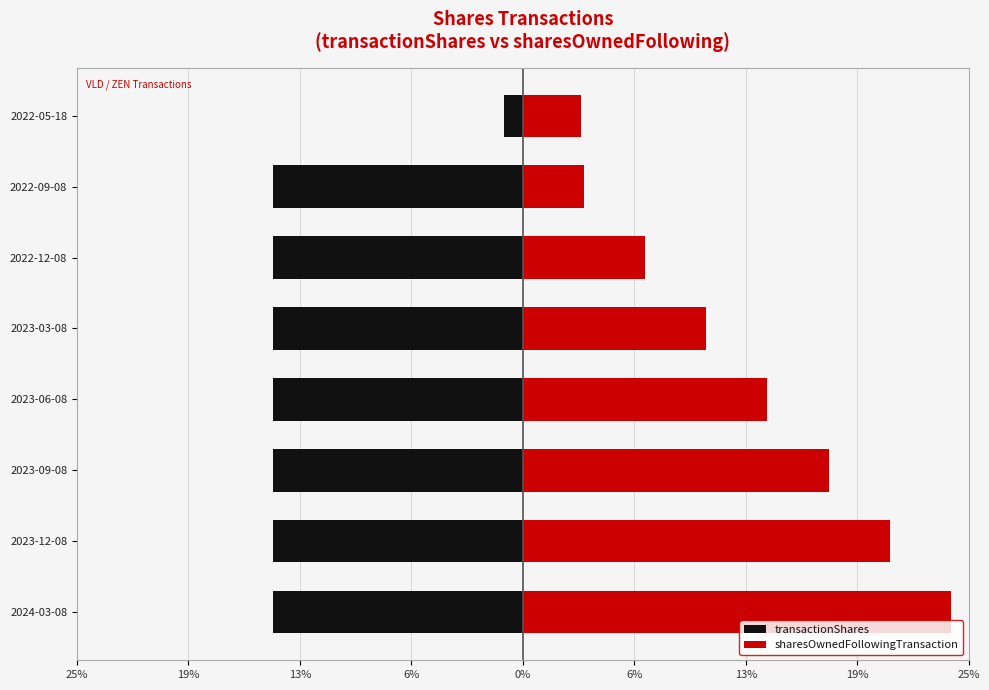

What is the minimum value for transactionShares?

-14.1